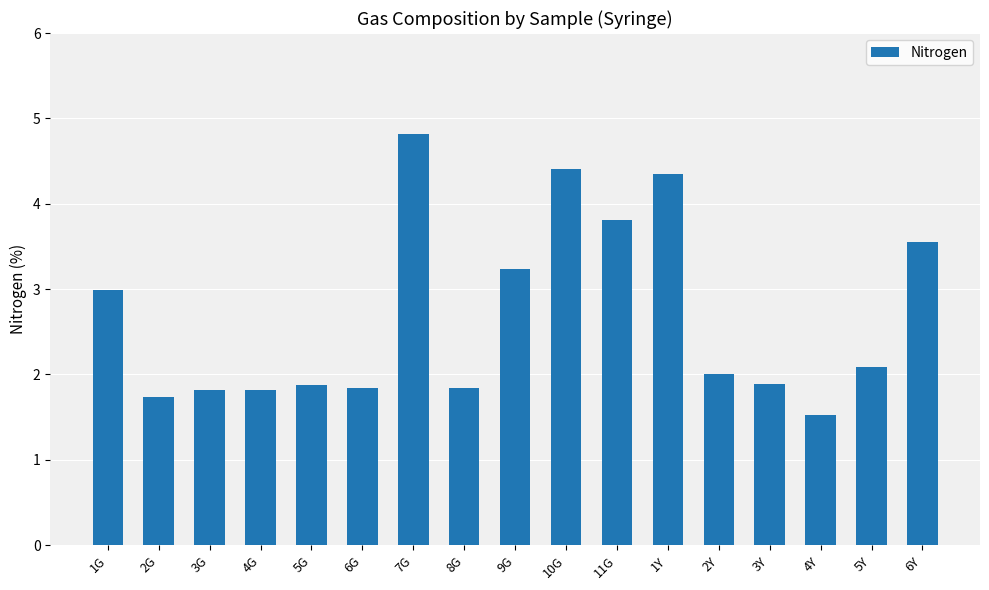

At which label is the value closest to 3?

1G